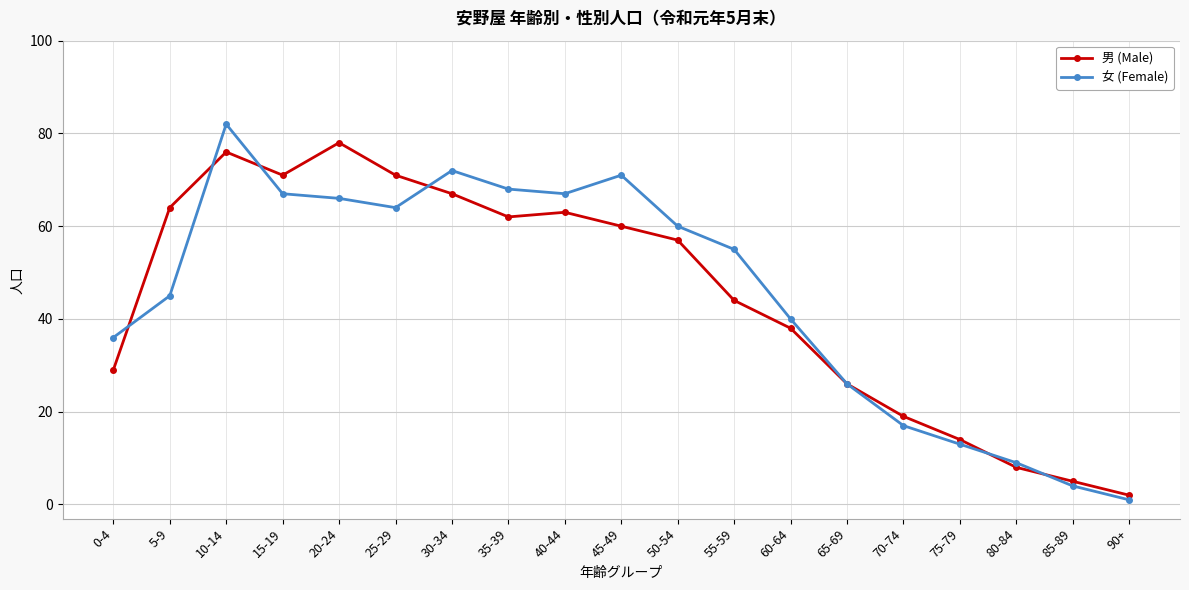

How many interior local peaks does the 女 (Female) series have?

3